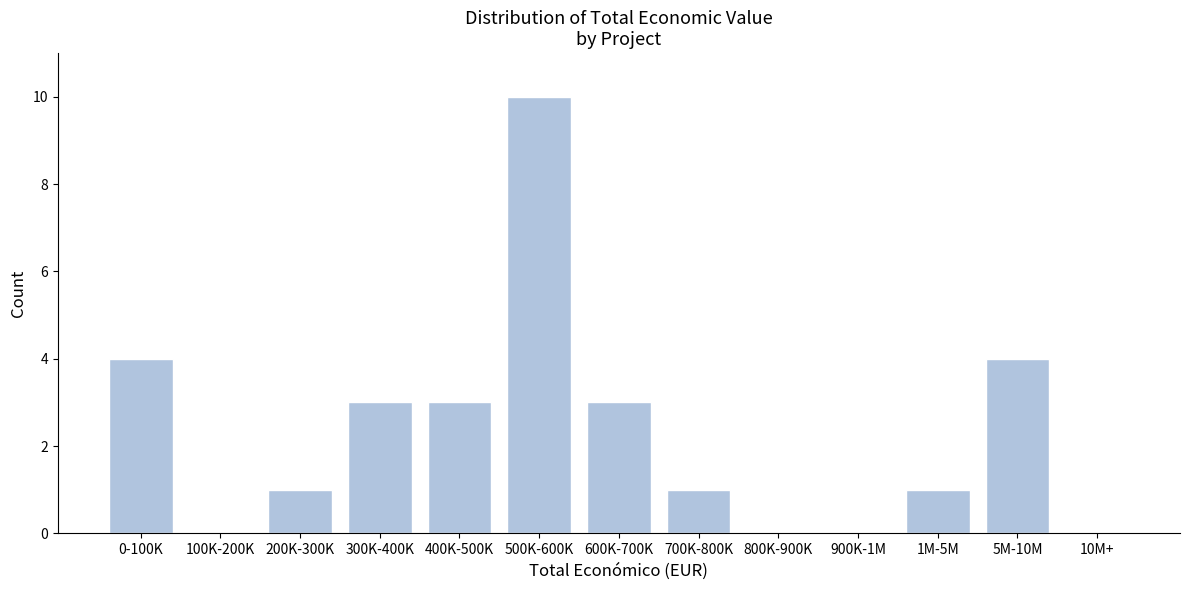

Reading left to right, extract all data points from this chart.

0-100K=4	100K-200K=0	200K-300K=1	300K-400K=3	400K-500K=3	500K-600K=10	600K-700K=3	700K-800K=1	800K-900K=0	900K-1M=0	1M-5M=1	5M-10M=4	10M+=0